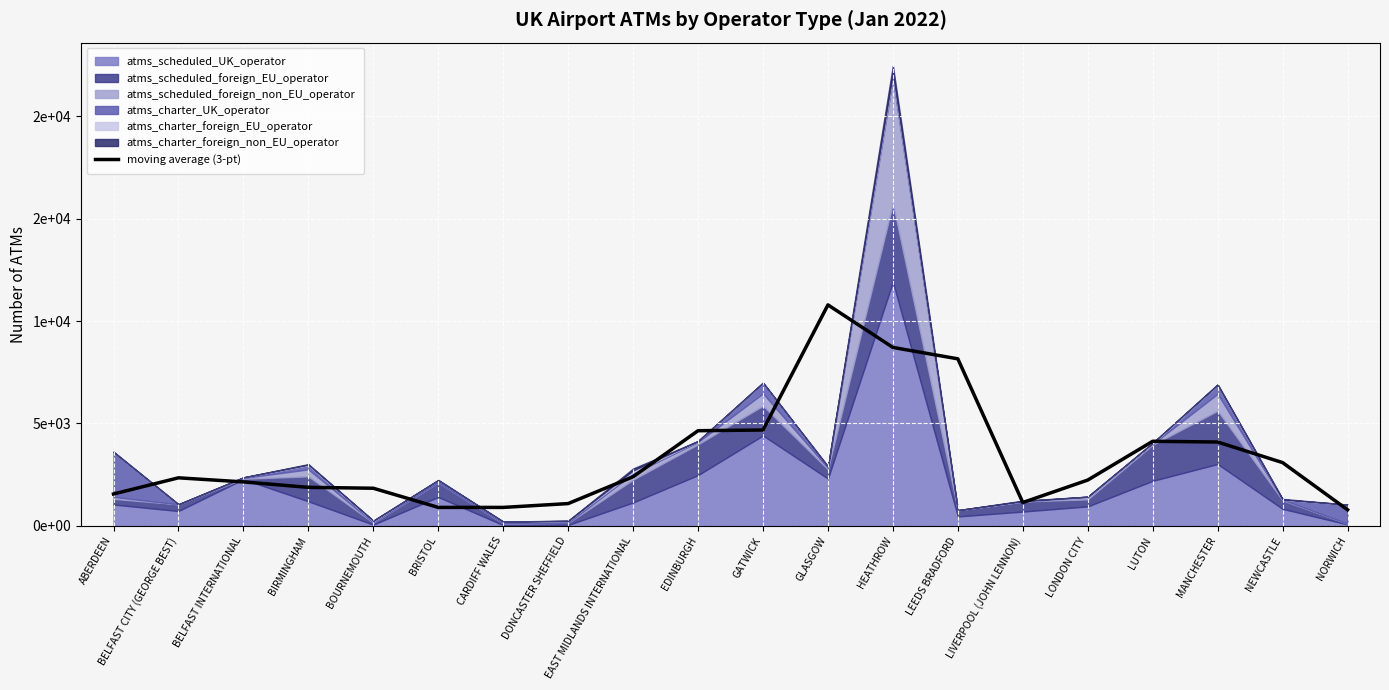

List the labels in order of value, largest first.

GLASGOW, HEATHROW, LEEDS BRADFORD, GATWICK, EDINBURGH, LUTON, MANCHESTER, NEWCASTLE, EAST MIDLANDS INTERNATIONAL, BELFAST CITY (GEORGE BEST), LONDON CITY, BELFAST INTERNATIONAL, BIRMINGHAM, BOURNEMOUTH, ABERDEEN, LIVERPOOL (JOHN LENNON), DONCASTER SHEFFIELD, BRISTOL, CARDIFF WALES, NORWICH